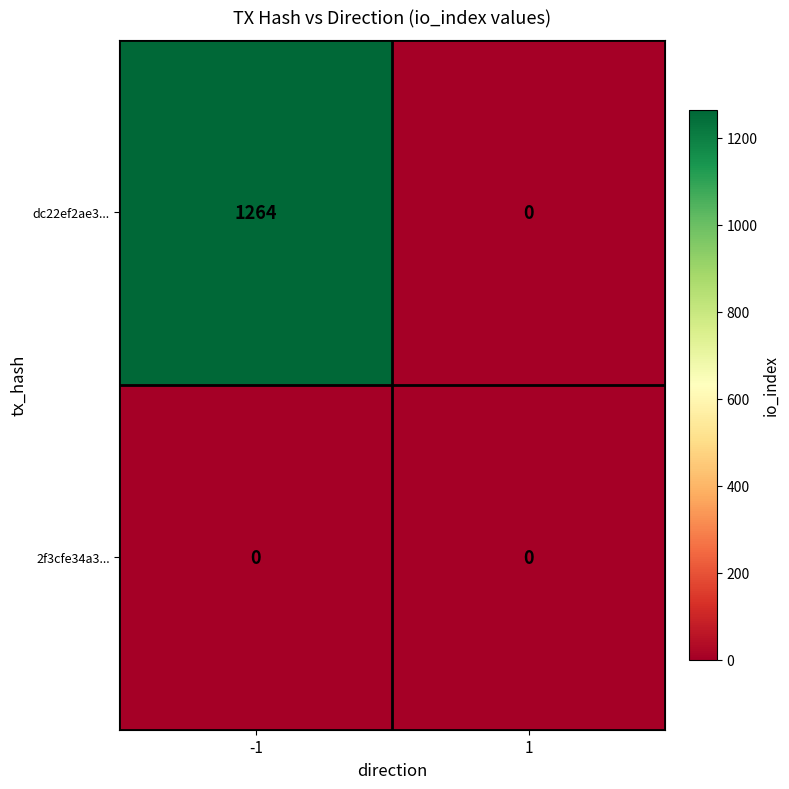

Rank the series by their average value, from lowest to highest.

2f3cfe34a3..., dc22ef2ae3...